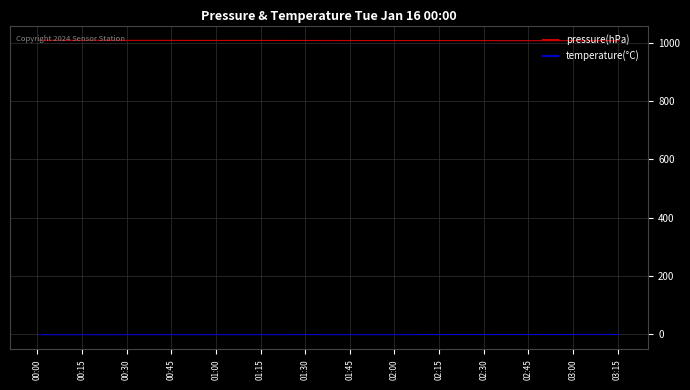

What are all the series names shown in the legend?

pressure(hPa), temperature(°C)